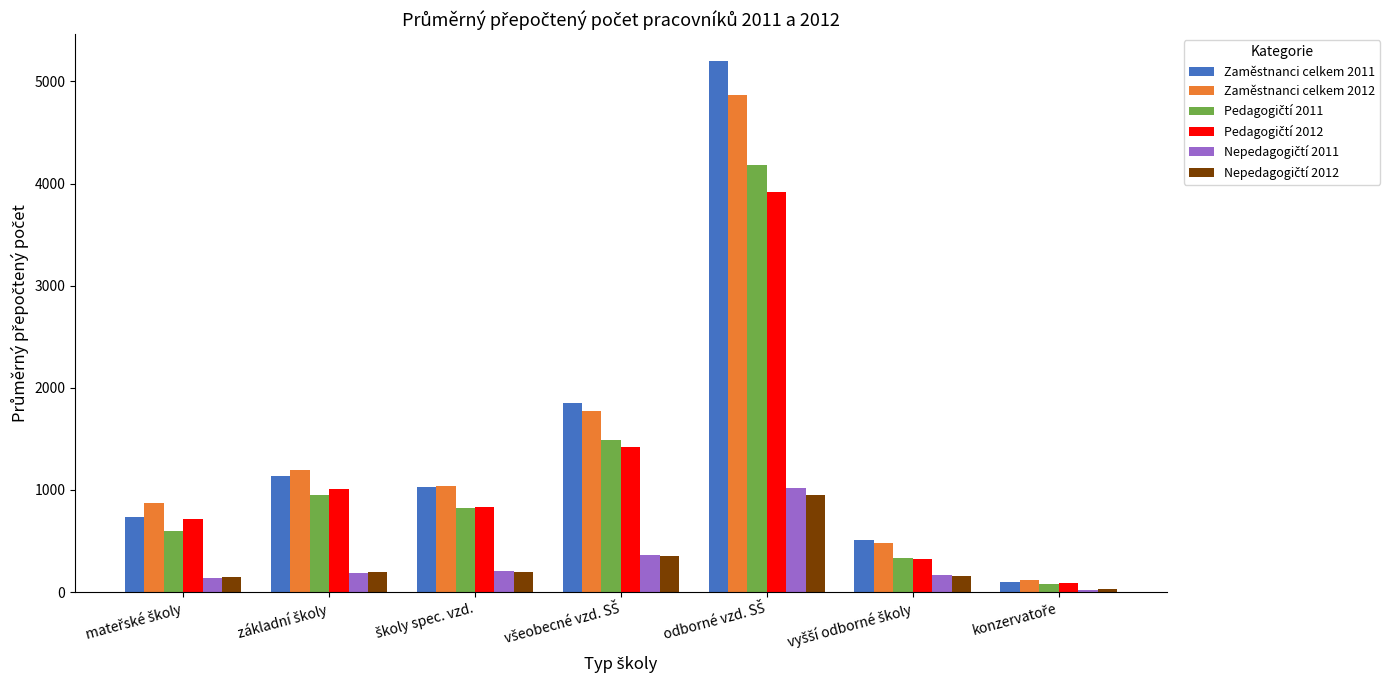

What is the difference between the maximum and minimum values in the Zaměstnanci celkem 2011 series?

5102.4